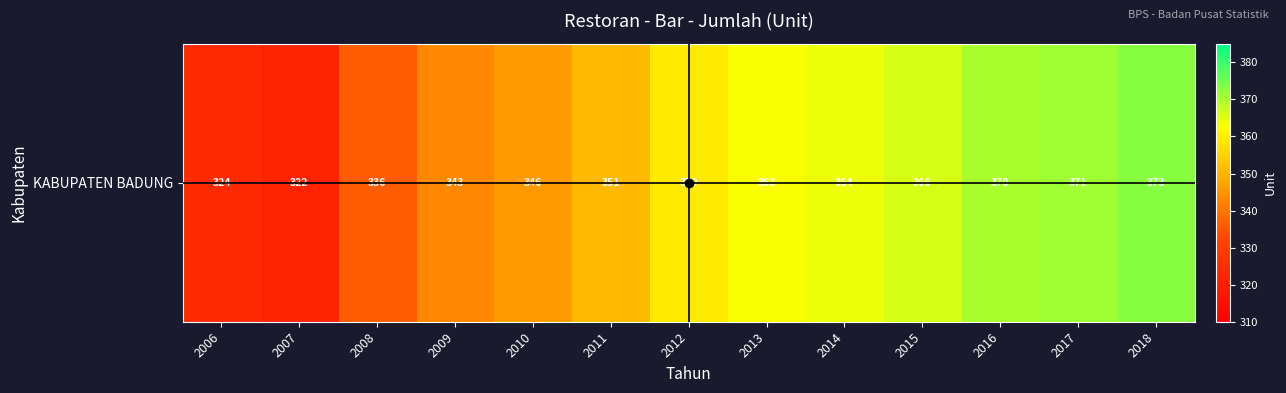

The value at 2014 is 364. True or false?

True